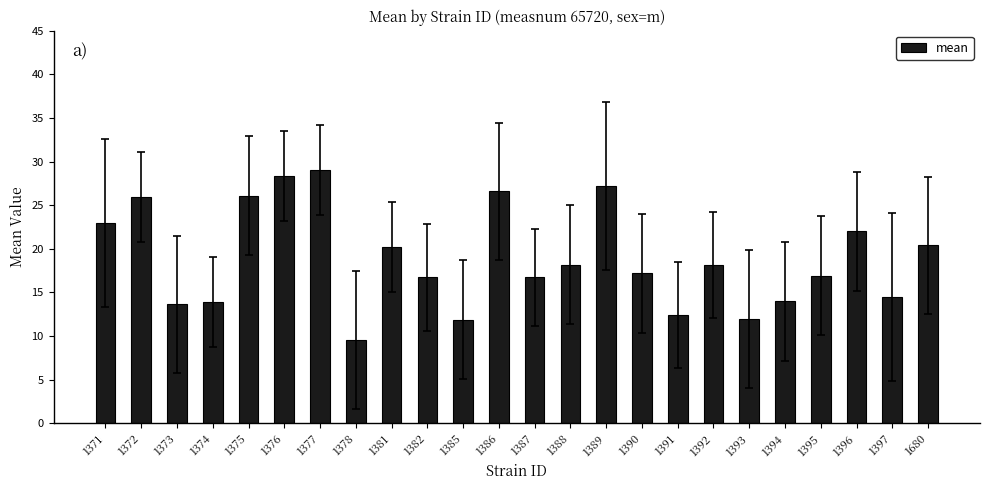

What is the minimum value shown in the chart?

9.5